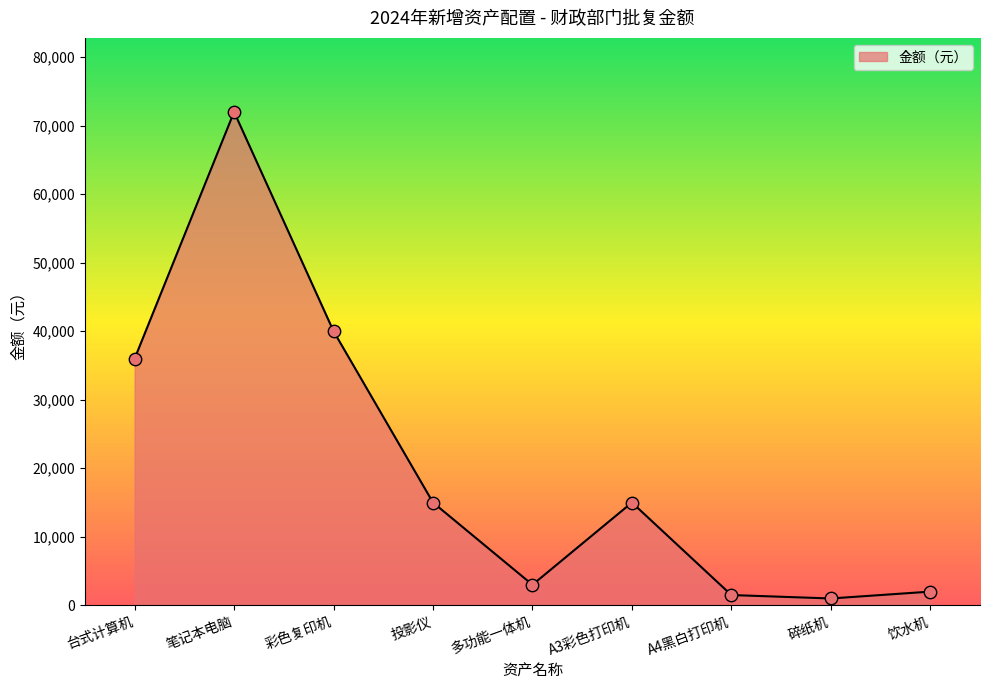

What is the change in value from 台式计算机 to 多功能一体机?

-33000